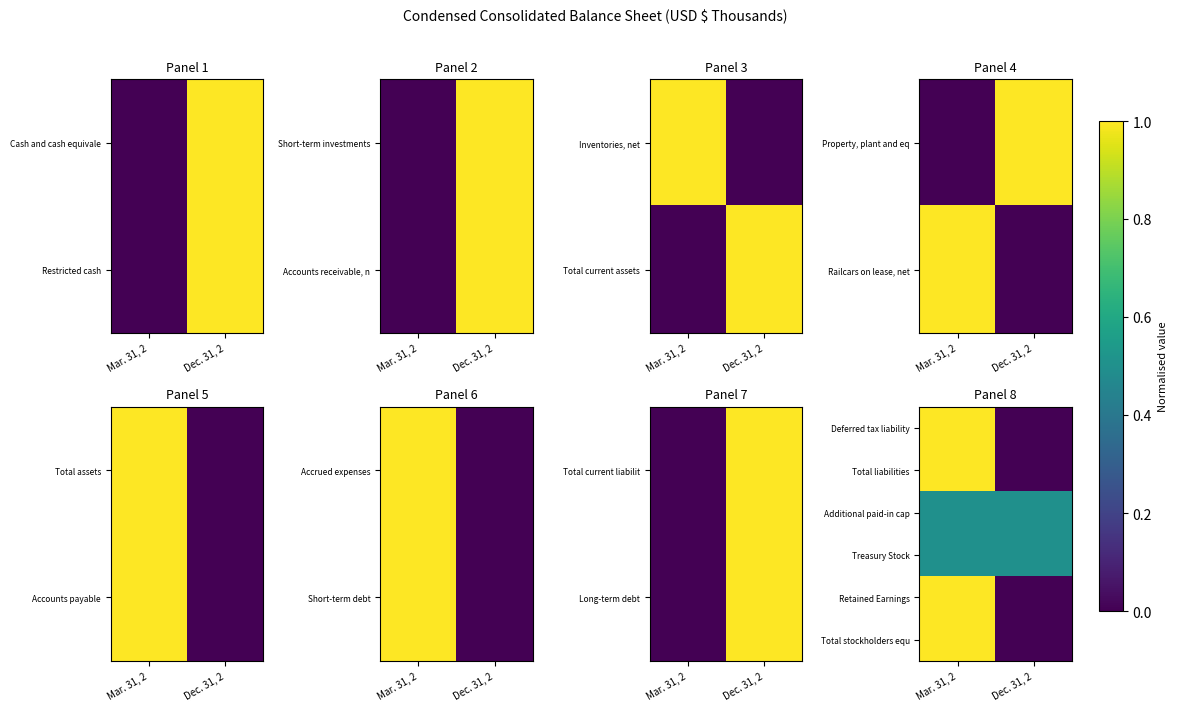

At which category is the sum across all series the highest?

Mar. 31, 2